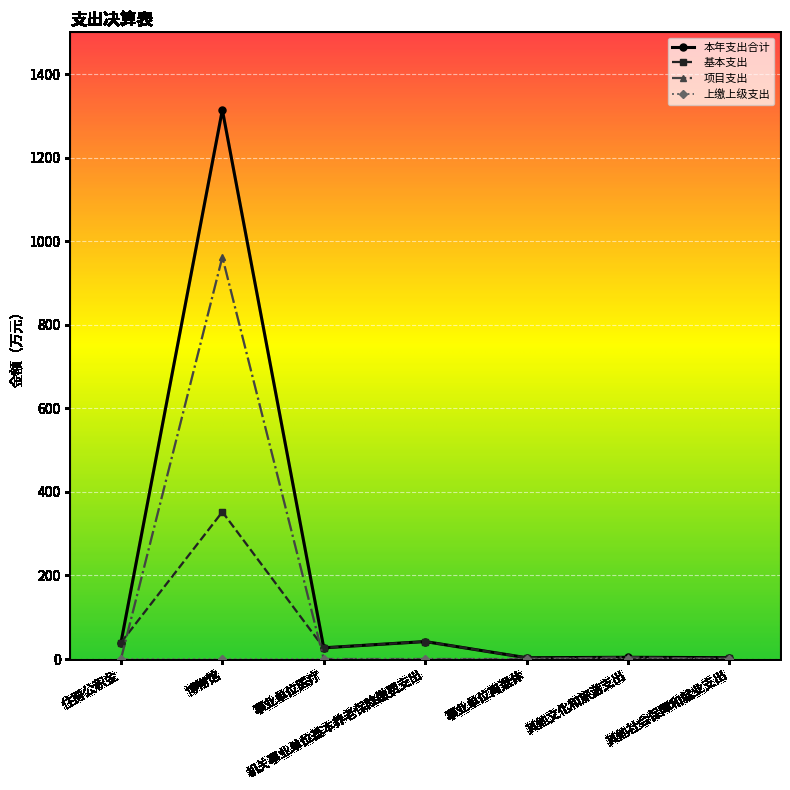

Which category has the highest value in the 基本支出 series?

博物馆